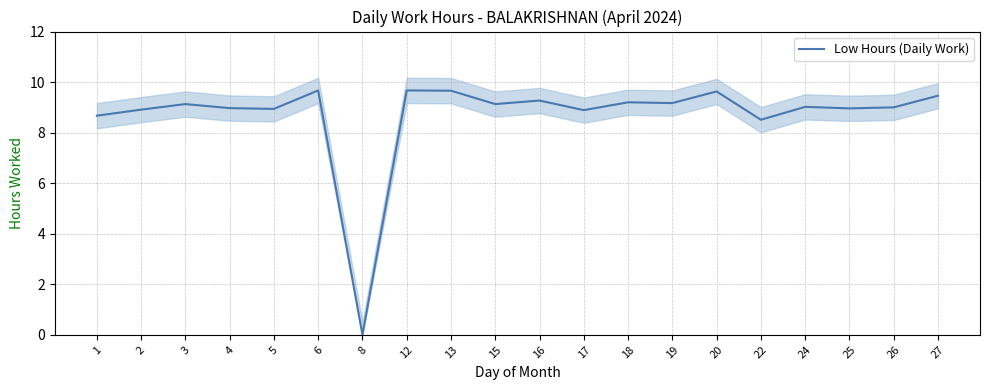

At which label is the value closest to 4?

8